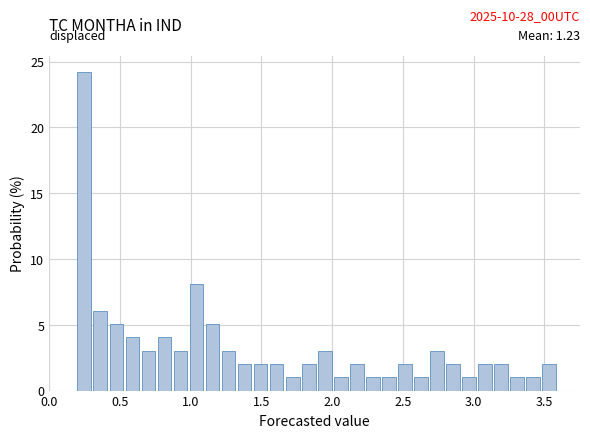

Read against the x-axis, roughly where is the centre of the tallest bar?

0.25